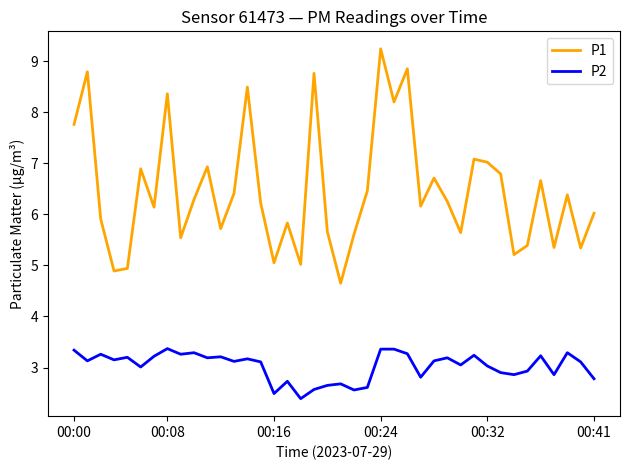

Count the number of categories in the chart.

40